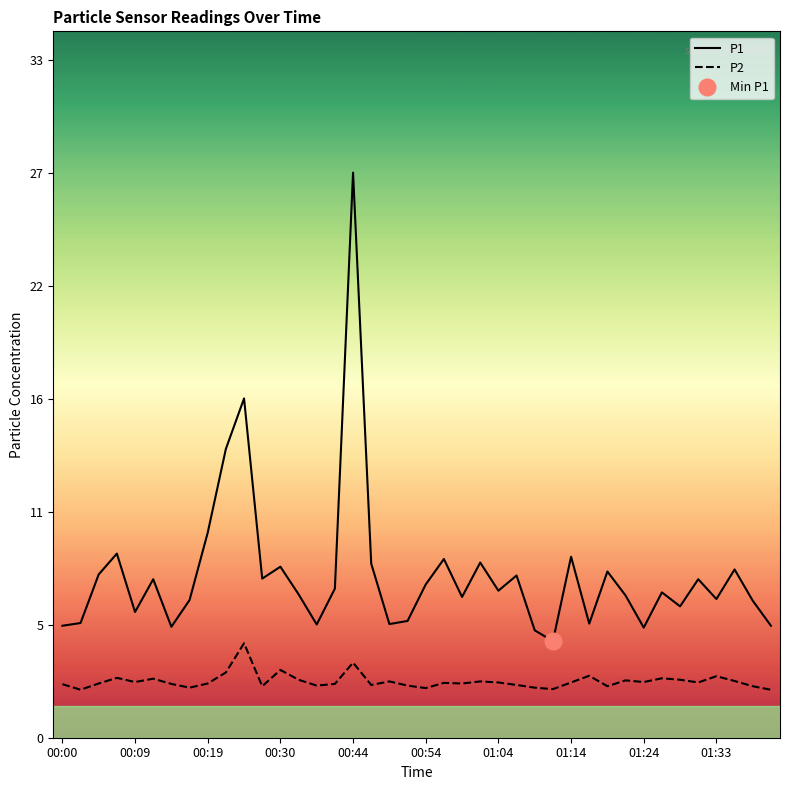

Which has a higher value, 35 or 27?

35